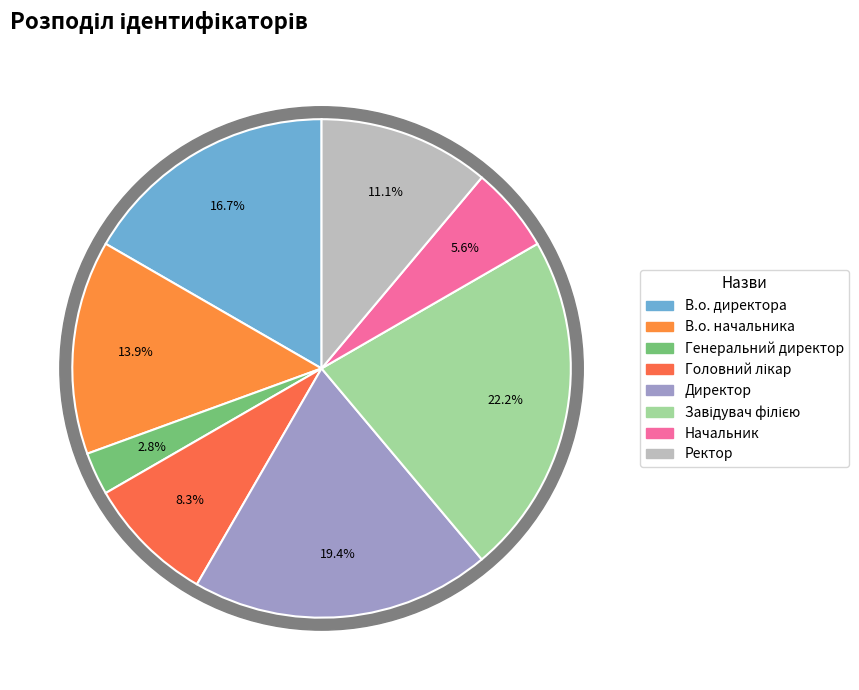

Combined, what portion of the pie is Ректор and В.о. начальника?

25.0%